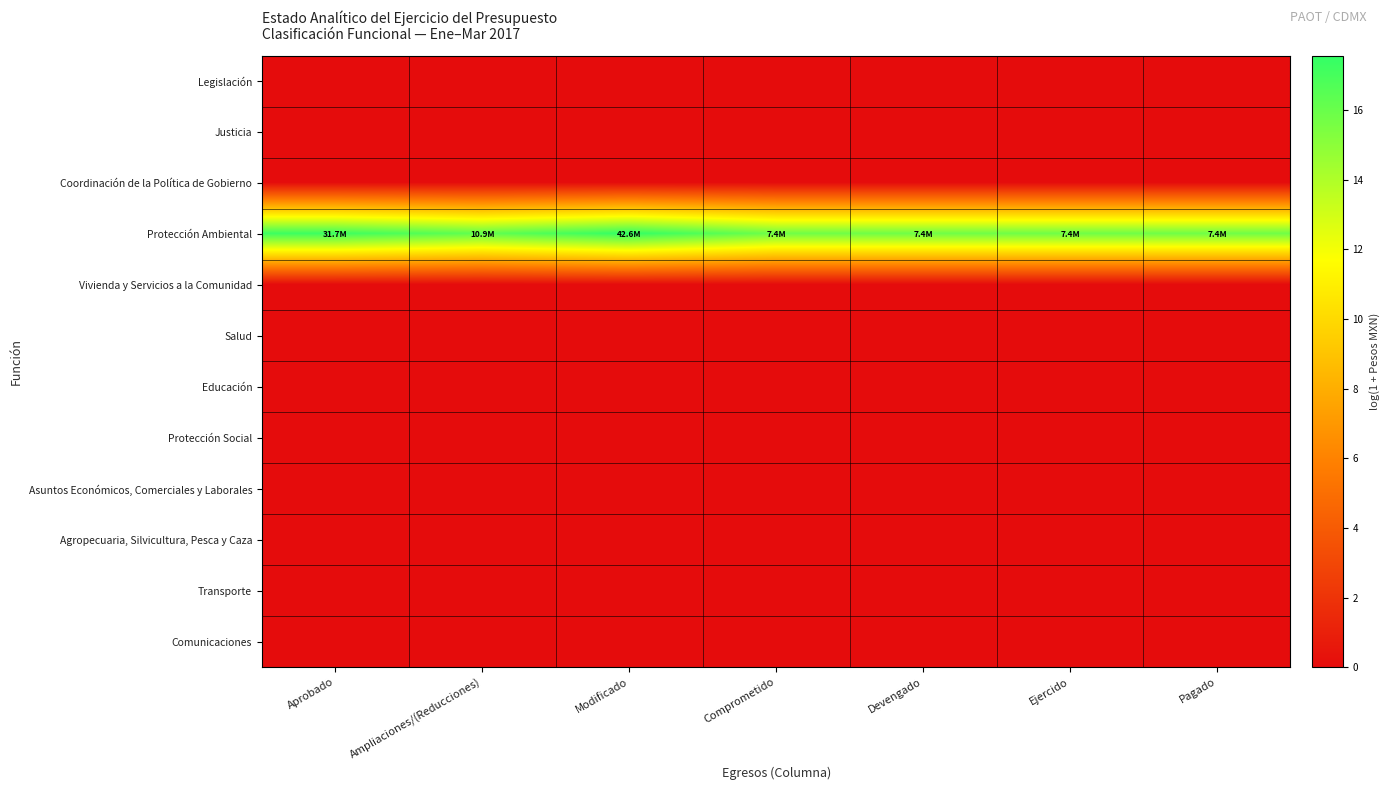

Reading left to right, what are all the values shown in this chart?

Legislación: Aprobado=0.0	Ampliaciones/(Reducciones)=0.0	Modificado=0.0	Comprometido=0.0	Devengado=0.0	Ejercido=0.0	Pagado=0.0
Justicia: Aprobado=0.0	Ampliaciones/(Reducciones)=0.0	Modificado=0.0	Comprometido=0.0	Devengado=0.0	Ejercido=0.0	Pagado=0.0
Coordinación de la Política de Gobierno: Aprobado=0.0	Ampliaciones/(Reducciones)=0.0	Modificado=0.0	Comprometido=0.0	Devengado=0.0	Ejercido=0.0	Pagado=0.0
Protección Ambiental: Aprobado=17.3	Ampliaciones/(Reducciones)=16.2	Modificado=17.6	Comprometido=15.8	Devengado=15.8	Ejercido=15.8	Pagado=15.8
Vivienda y Servicios a la Comunidad: Aprobado=0.0	Ampliaciones/(Reducciones)=0.0	Modificado=0.0	Comprometido=0.0	Devengado=0.0	Ejercido=0.0	Pagado=0.0
Salud: Aprobado=0.0	Ampliaciones/(Reducciones)=0.0	Modificado=0.0	Comprometido=0.0	Devengado=0.0	Ejercido=0.0	Pagado=0.0
Educación: Aprobado=0.0	Ampliaciones/(Reducciones)=0.0	Modificado=0.0	Comprometido=0.0	Devengado=0.0	Ejercido=0.0	Pagado=0.0
Protección Social: Aprobado=0.0	Ampliaciones/(Reducciones)=0.0	Modificado=0.0	Comprometido=0.0	Devengado=0.0	Ejercido=0.0	Pagado=0.0
Asuntos Económicos, Comerciales y Laborales: Aprobado=0.0	Ampliaciones/(Reducciones)=0.0	Modificado=0.0	Comprometido=0.0	Devengado=0.0	Ejercido=0.0	Pagado=0.0
Agropecuaria, Silvicultura, Pesca y Caza: Aprobado=0.0	Ampliaciones/(Reducciones)=0.0	Modificado=0.0	Comprometido=0.0	Devengado=0.0	Ejercido=0.0	Pagado=0.0
Transporte: Aprobado=0.0	Ampliaciones/(Reducciones)=0.0	Modificado=0.0	Comprometido=0.0	Devengado=0.0	Ejercido=0.0	Pagado=0.0
Comunicaciones: Aprobado=0.0	Ampliaciones/(Reducciones)=0.0	Modificado=0.0	Comprometido=0.0	Devengado=0.0	Ejercido=0.0	Pagado=0.0